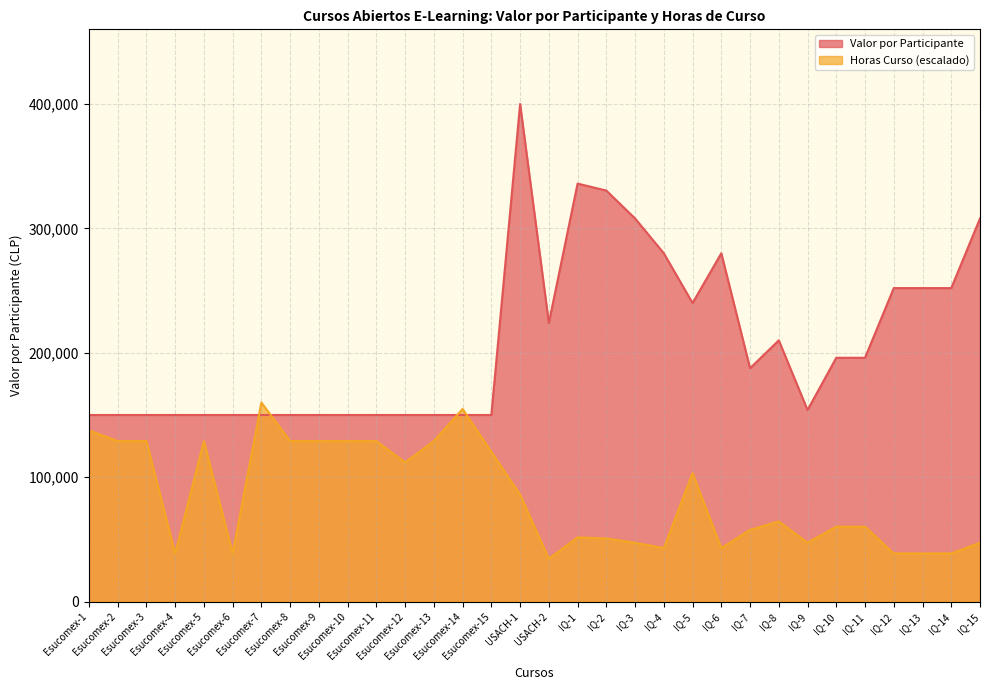

The value of Horas Curso at Esucomex-14 is 203800.0. True or false?

False